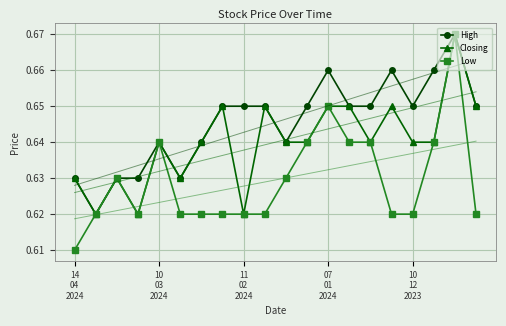

True or false: Closing has more than 0 points higher than both neighbors.

True